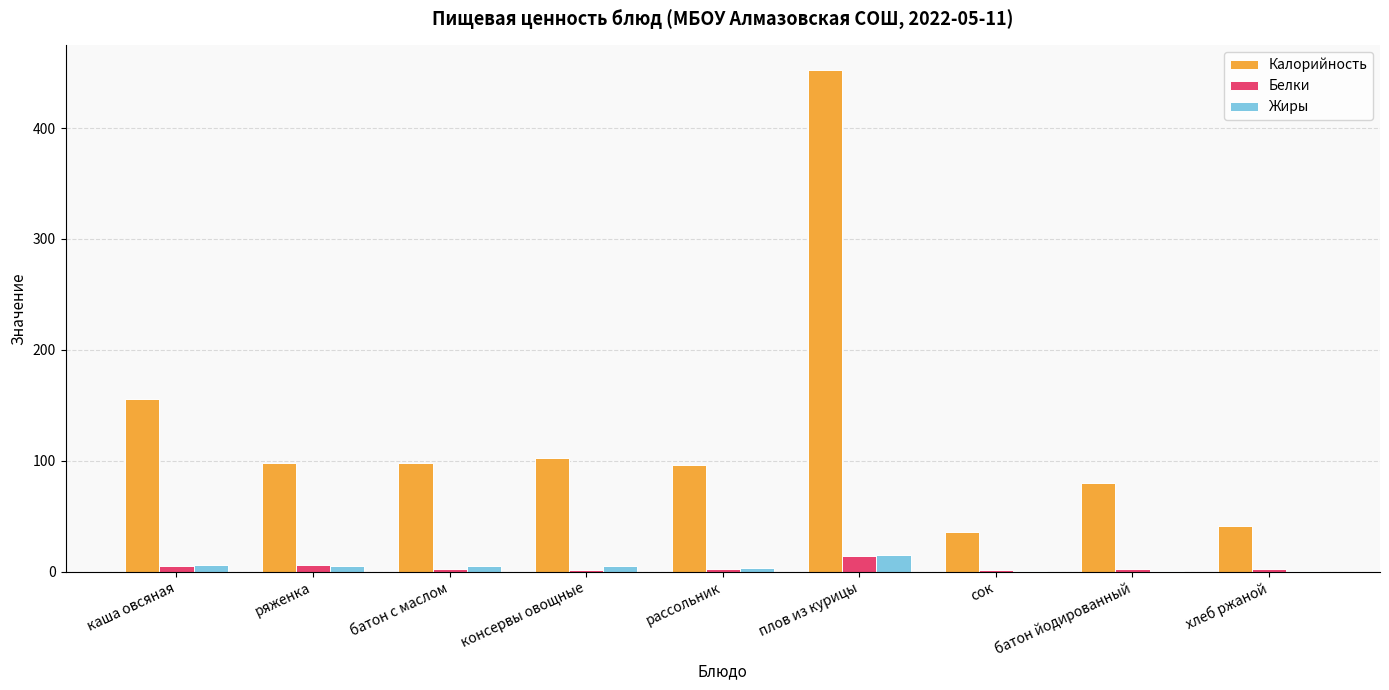

Which series changed the most between консервы овощные and сок?

Калорийность